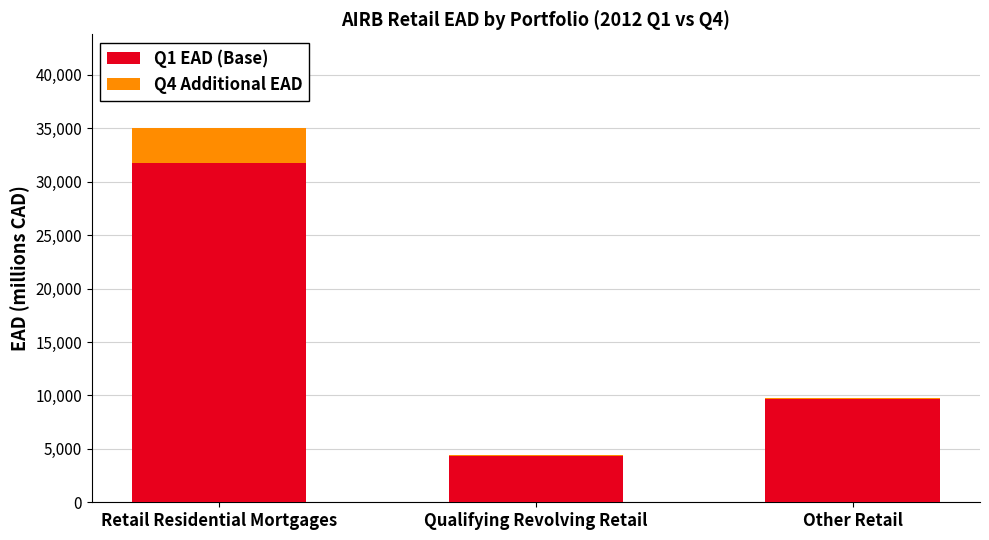

Count the Q1 EAD (Base) values in the range 4286 to 31763.

3